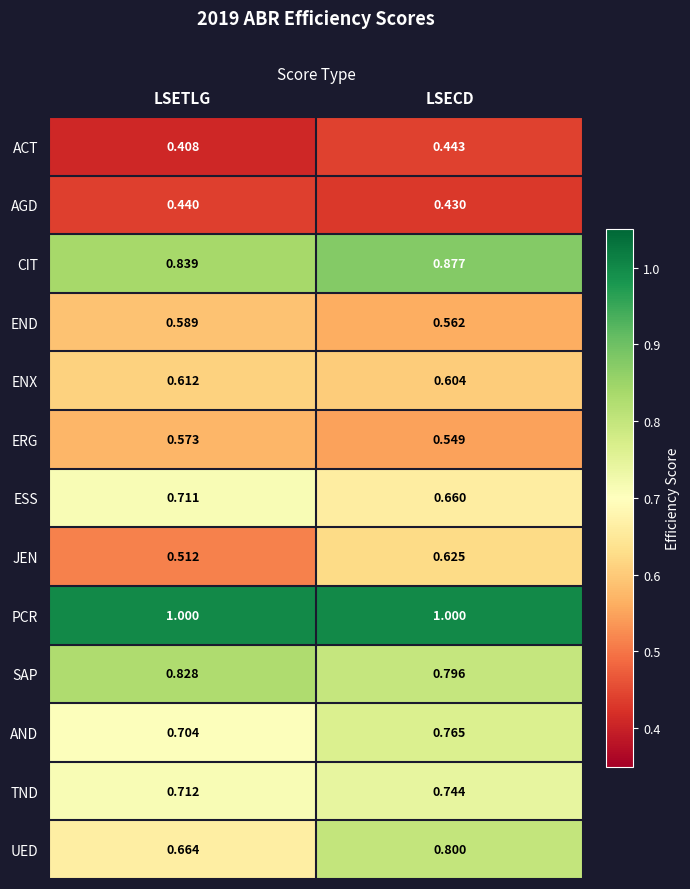

Which series has the widest spread of values?

UED